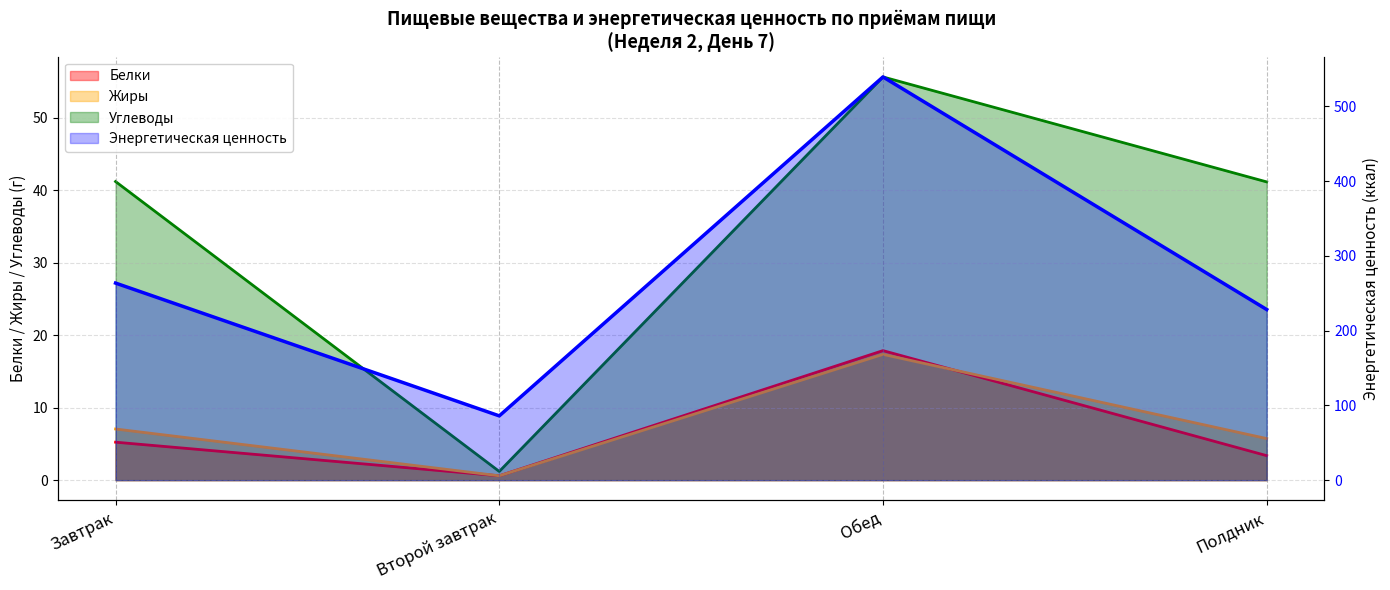

How many values in the Углеводы series exceed 41?

3